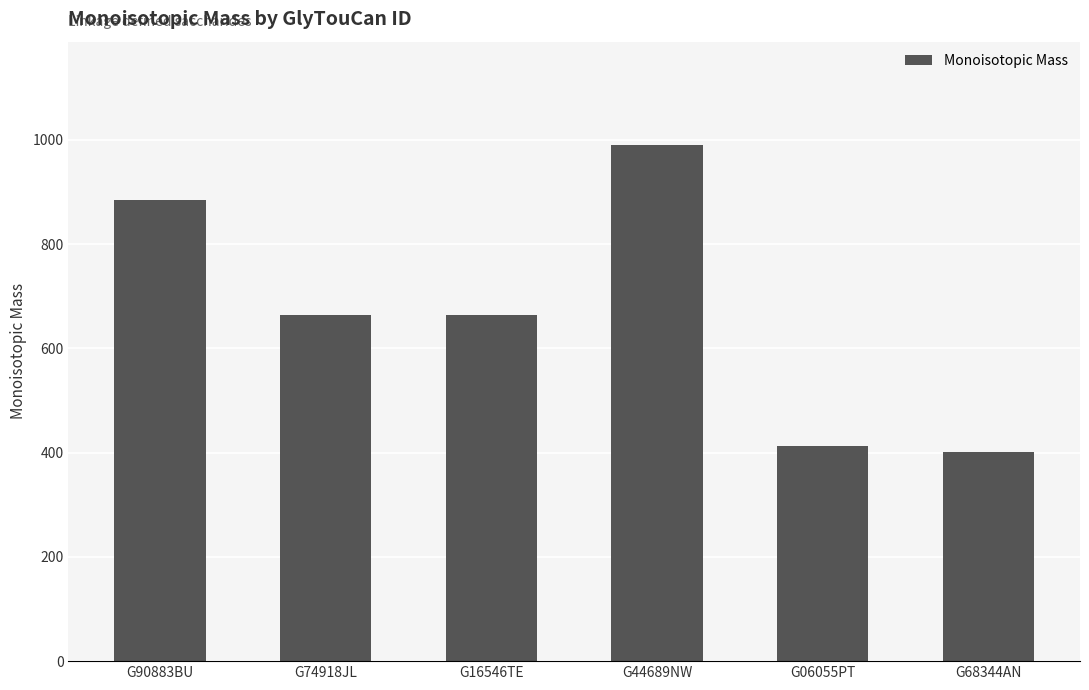

What is the difference between the values at G06055PT and G90883BU?

471.1